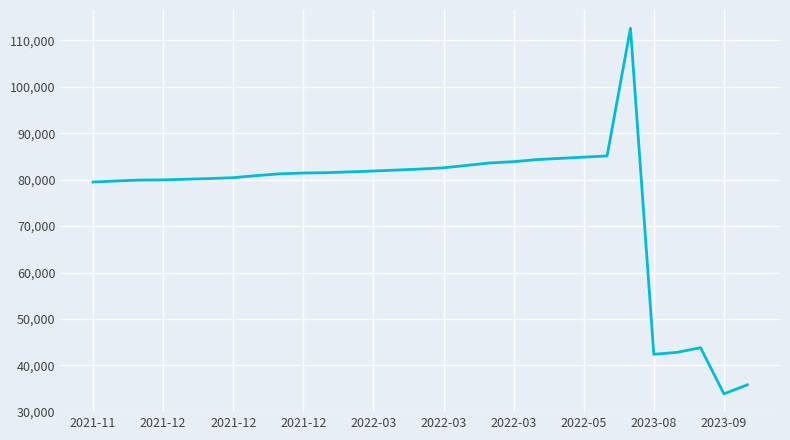

What is the smallest value displayed?

33881